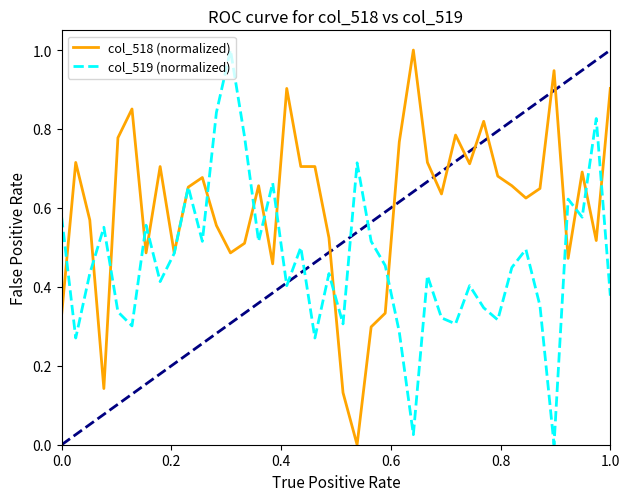

Which series has the largest total across all categories?

col_518 (normalized)